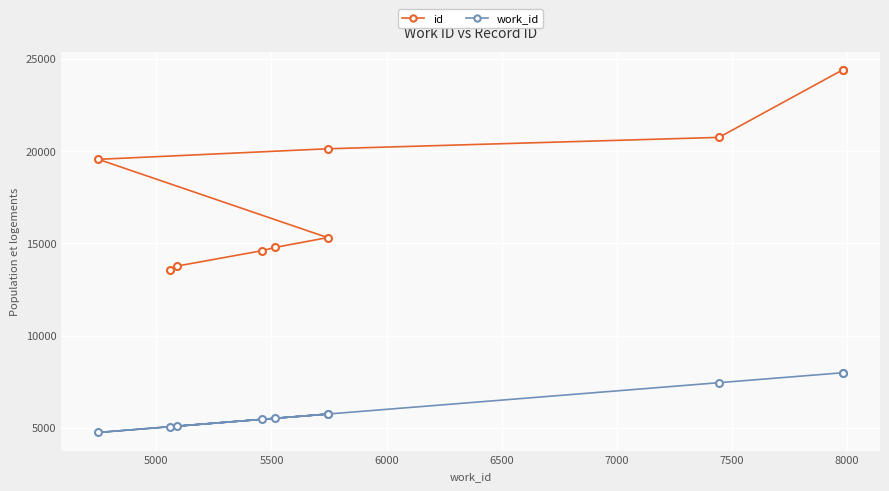

Which series has the largest range (max minus min)?

id